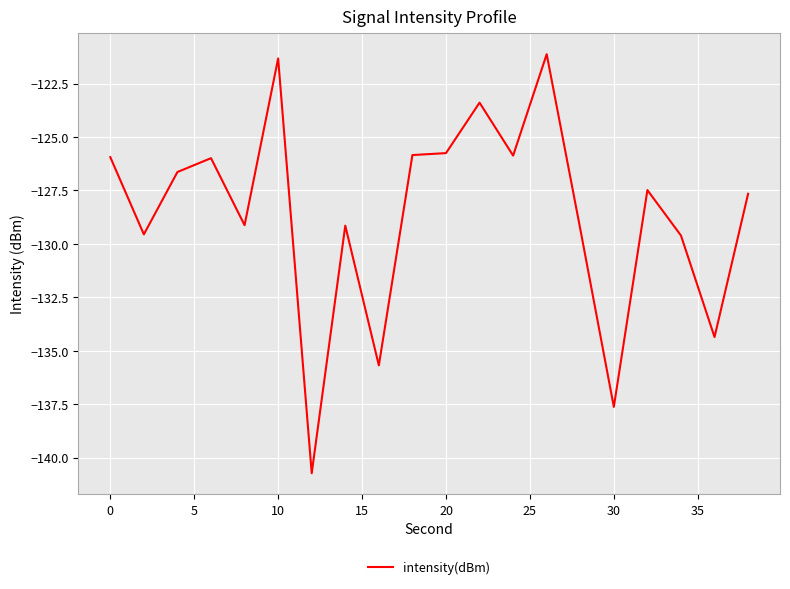

What is the smallest value displayed?

-140.7